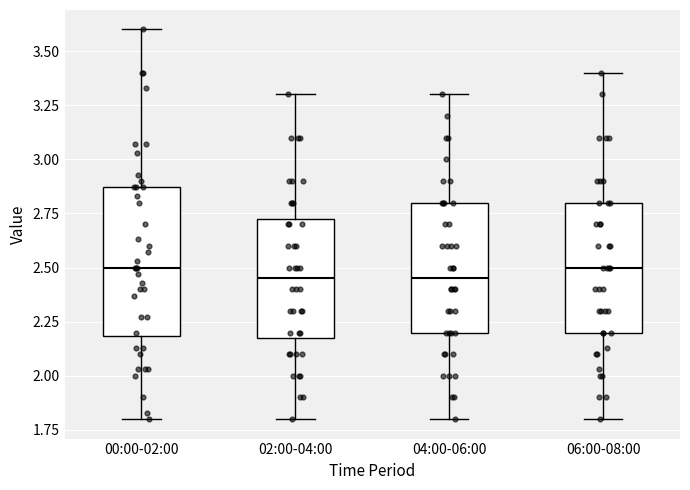

Comparing the boxes themselves (not the whiskers), which one is the tallest?

00:00-02:00